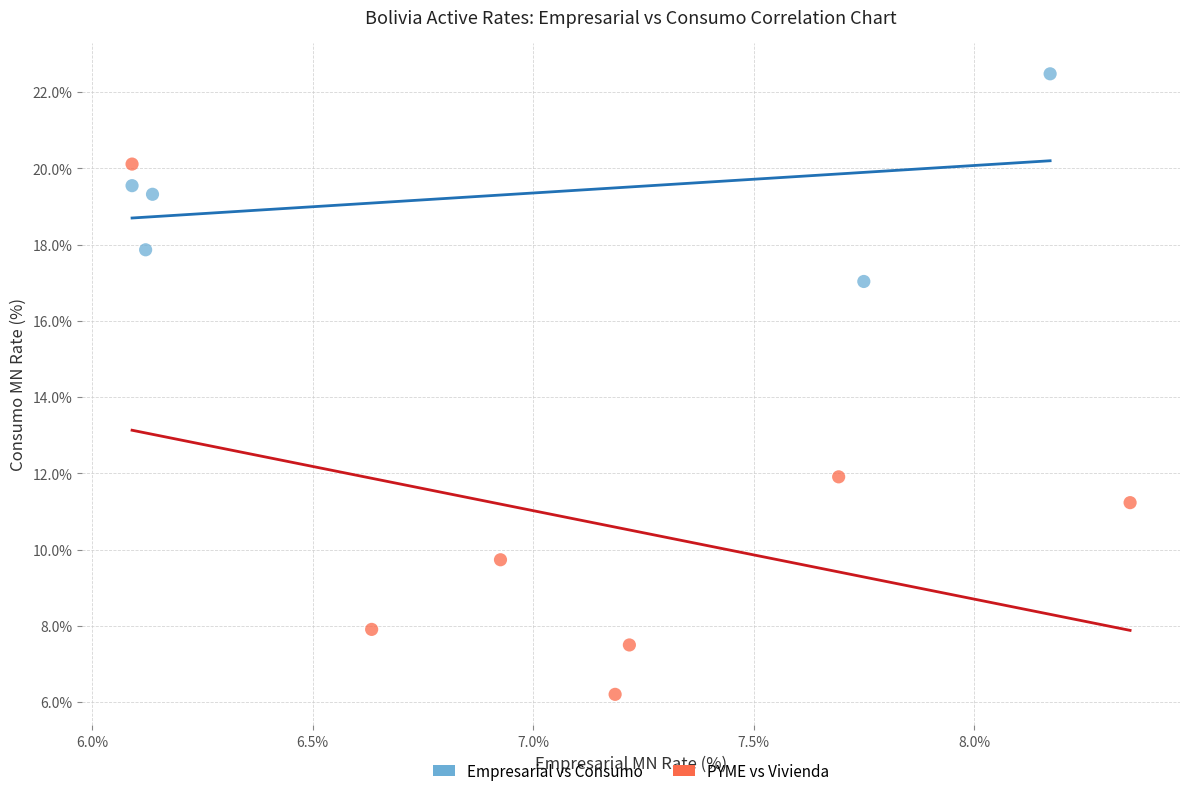

Which series contains the highest Y value?

Empresarial vs Consumo